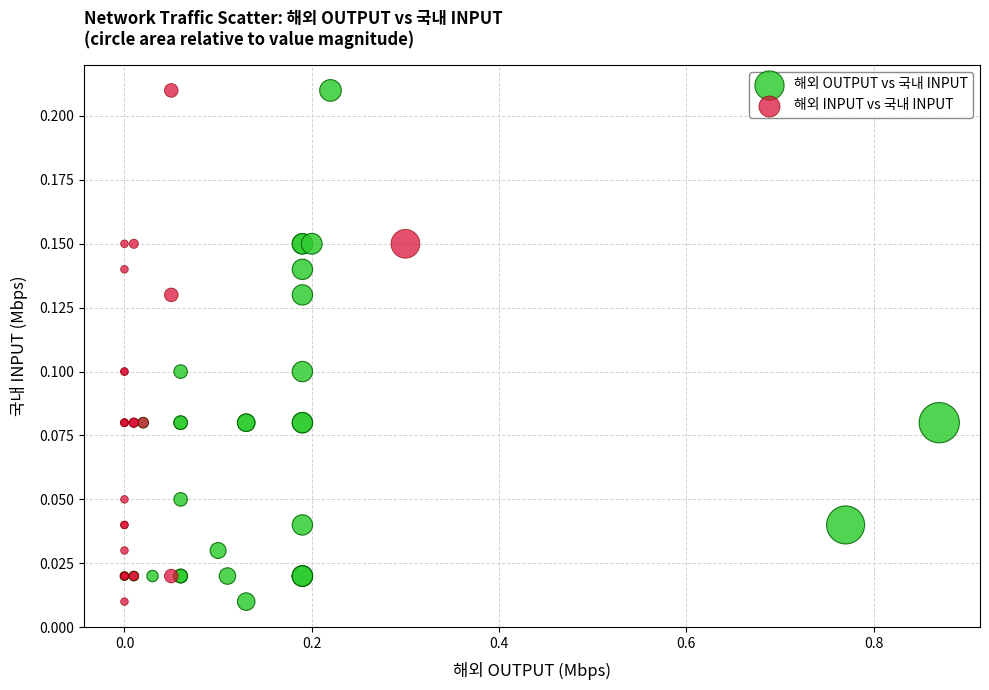

What are all the series names shown in the legend?

해외 OUTPUT vs 국내 INPUT, 해외 INPUT vs 국내 INPUT